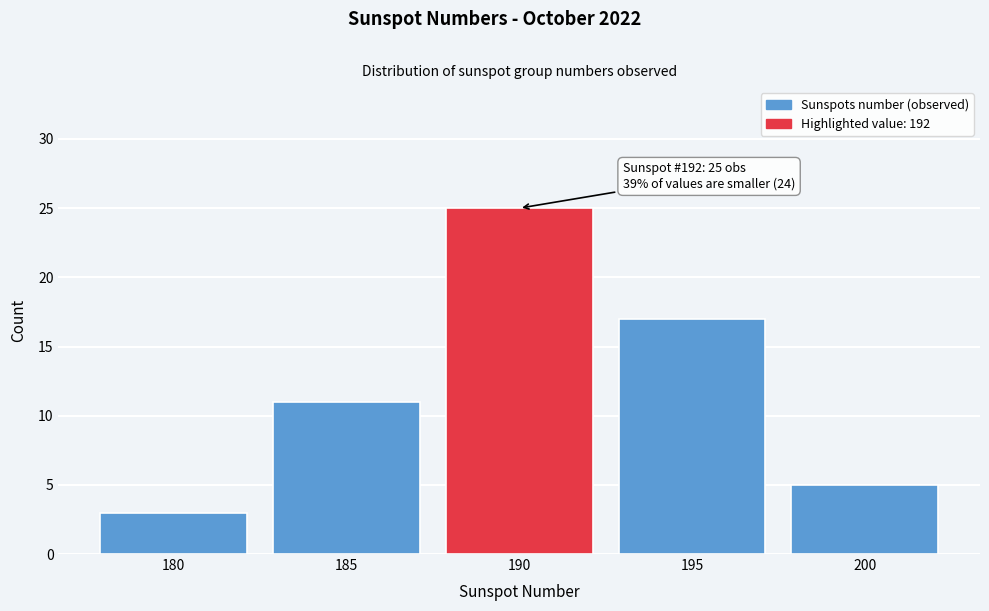

Reading left to right, list all the values displayed in this chart.

180=3	185=11	190=25	195=17	200=5